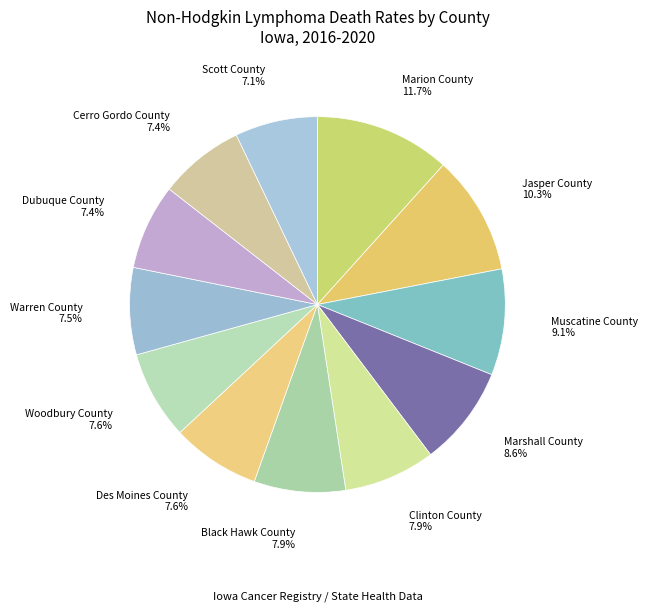

Combined, what portion of the pie is Woodbury County and Black Hawk County?

15.5%